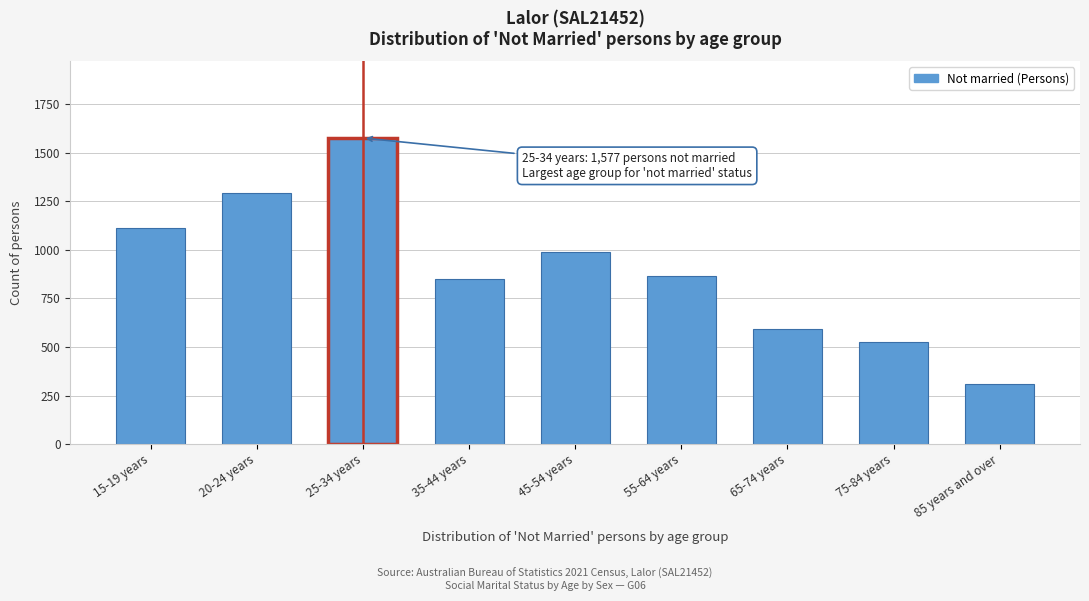

Reading left to right, extract all data points from this chart.

15-19 years=1114	20-24 years=1292	25-34 years=1577	35-44 years=850	45-54 years=989	55-64 years=864	65-74 years=592	75-84 years=526	85 years and over=307